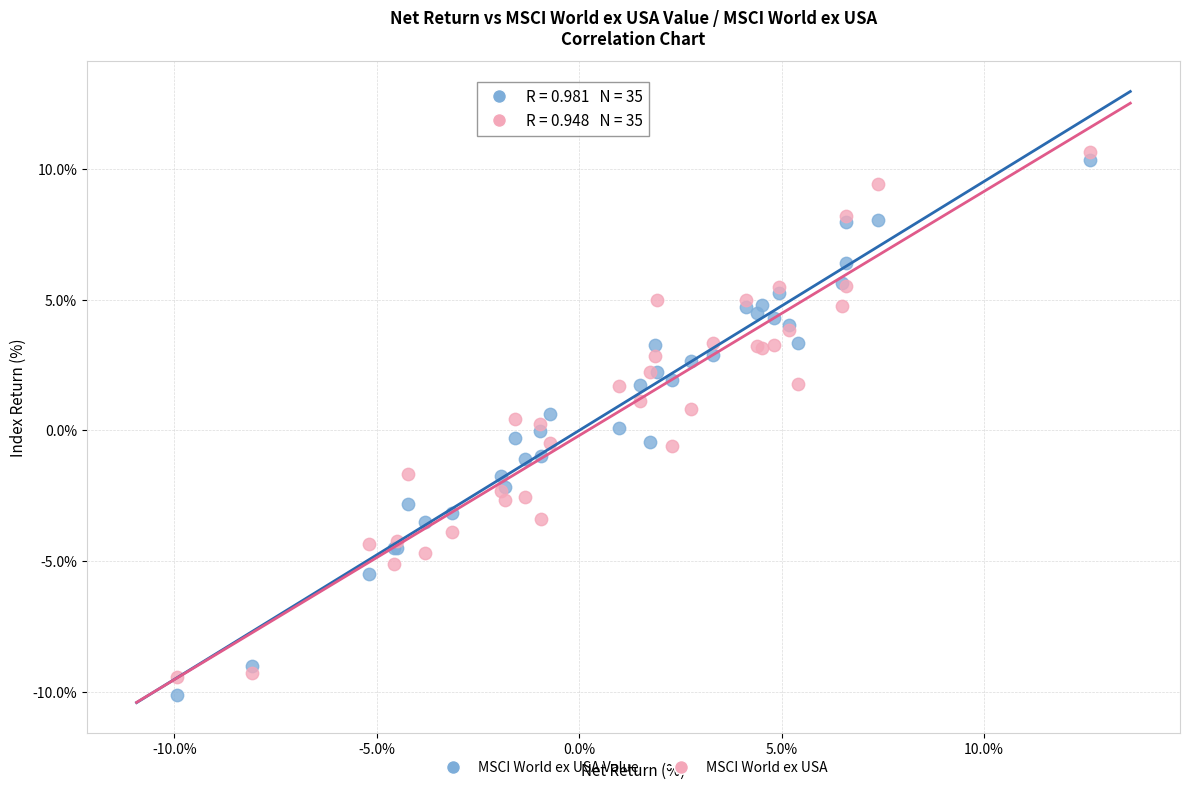

Which series reaches the maximum Y coordinate?

MSCI World ex USA